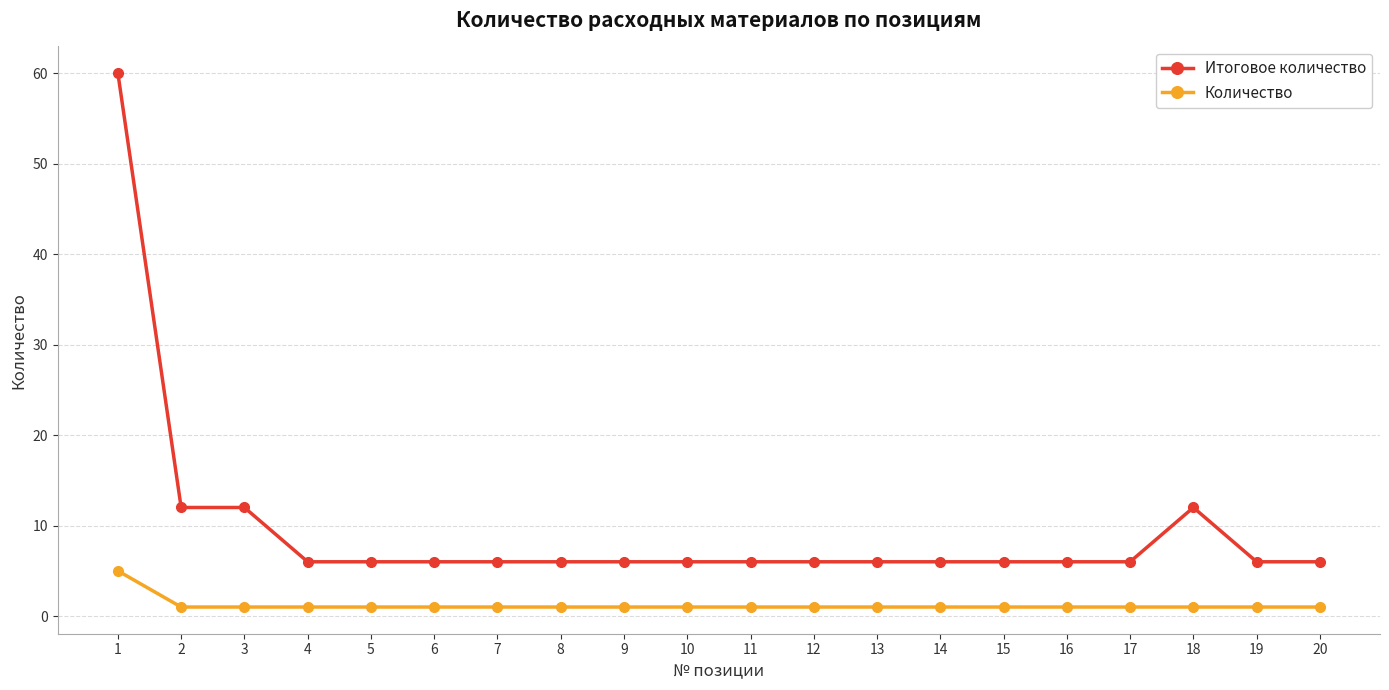

Between 1 and 15, which series saw the biggest shift?

Итоговое количество